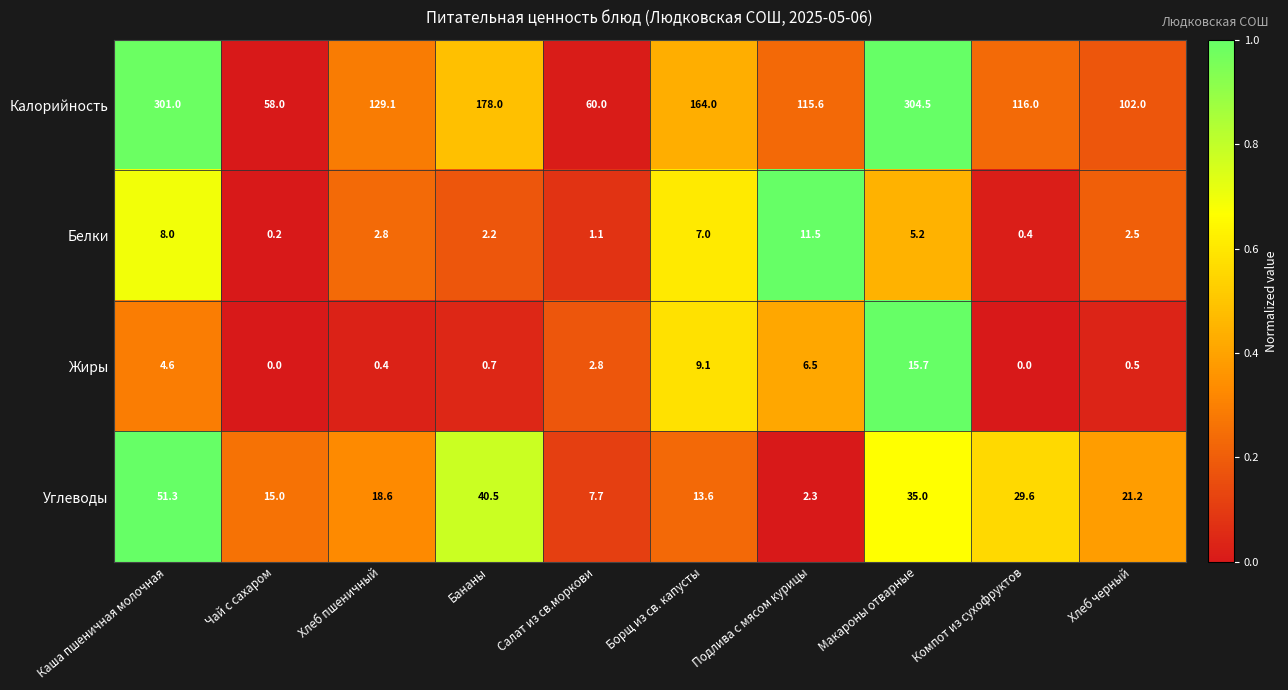

Rank the series by their maximum value, from lowest to highest.

Белки, Жиры, Углеводы, Калорийность